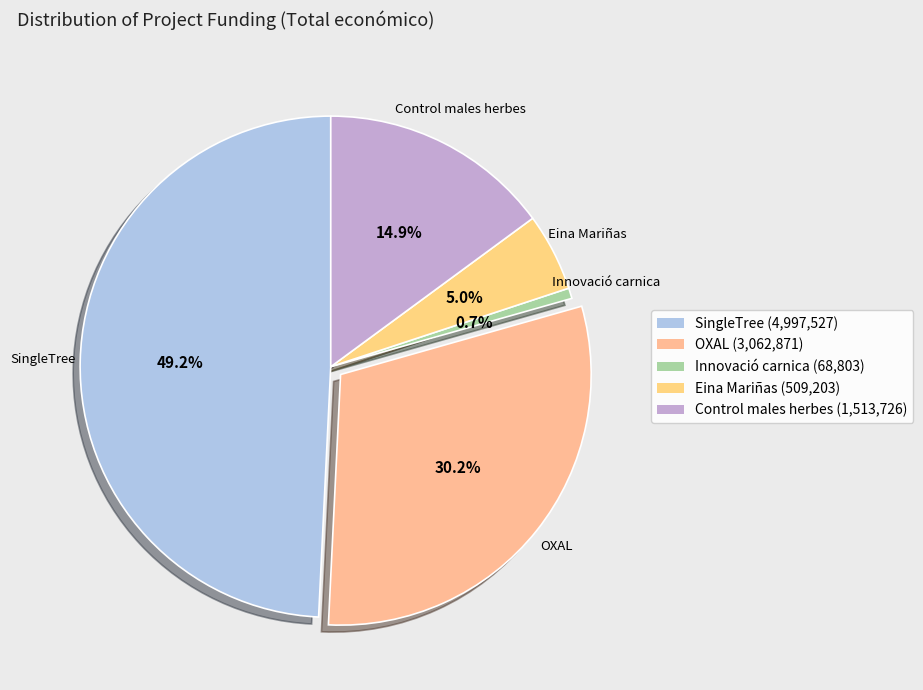

How many segments does this pie chart have?

5